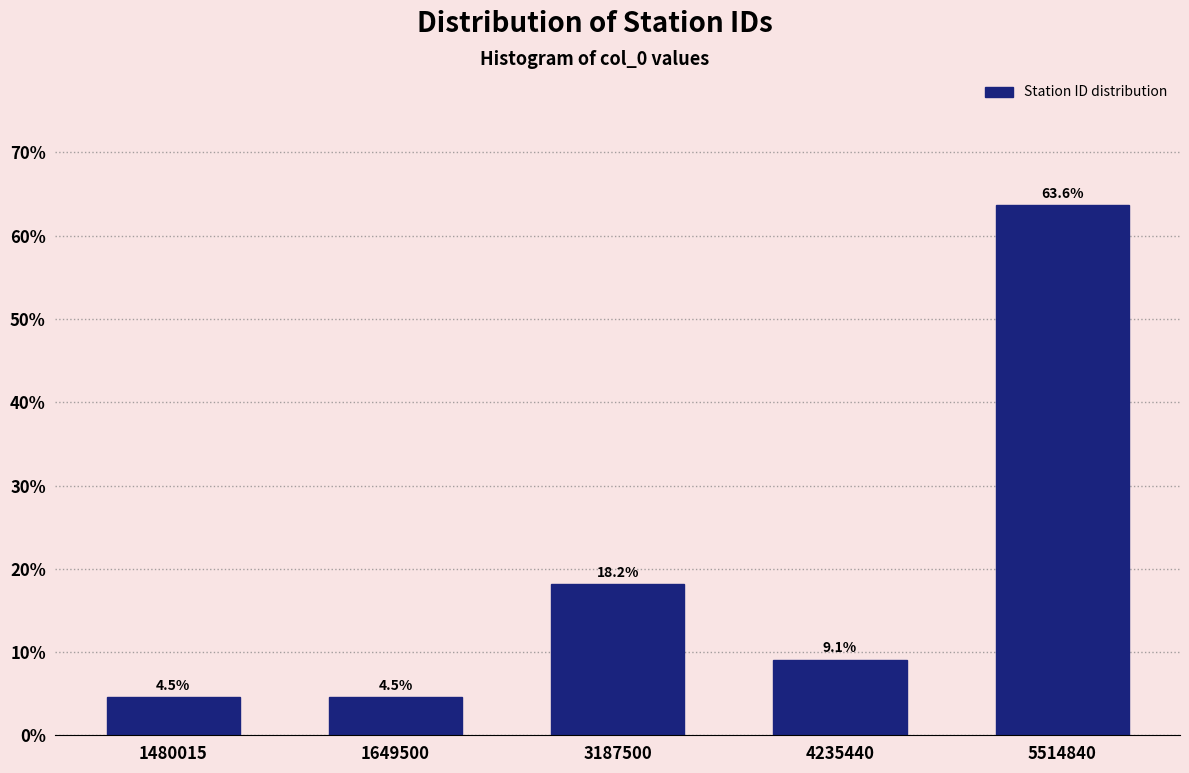

Reading left to right, extract all data points from this chart.

1480015=4.5	1649500=4.5	3187500=18.2	4235440=9.1	5514840=63.6